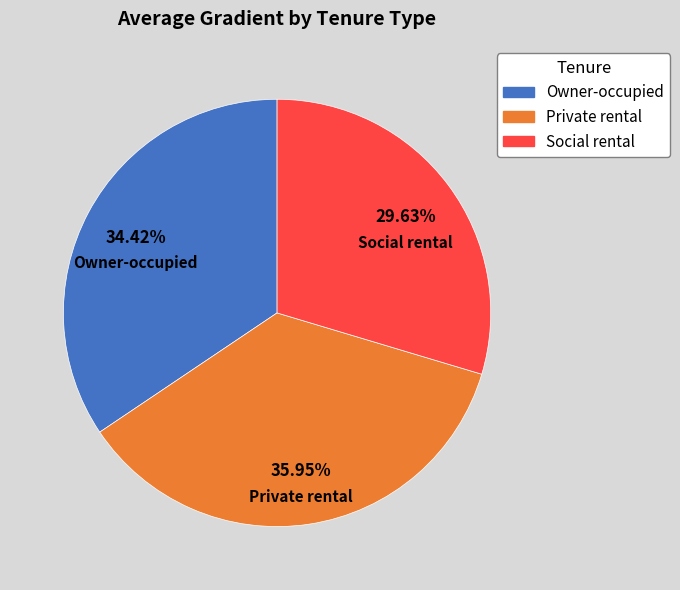

Does any single category account for the majority?

No